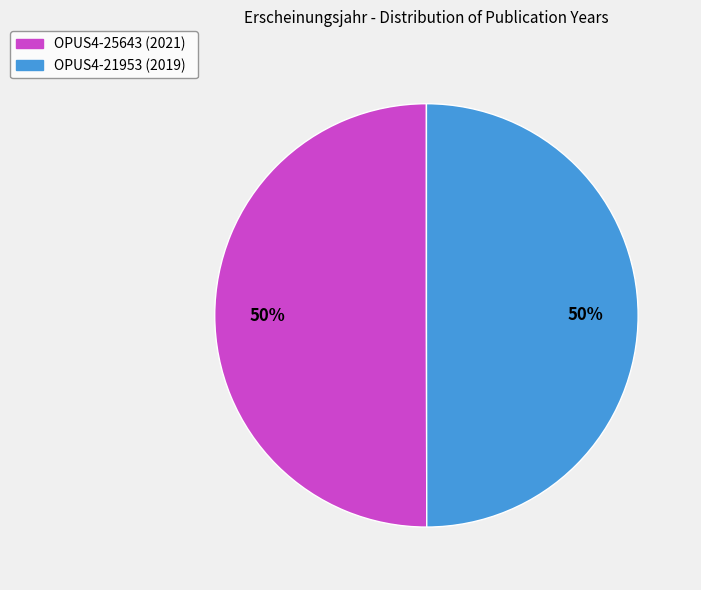

How many segments does this pie chart have?

2